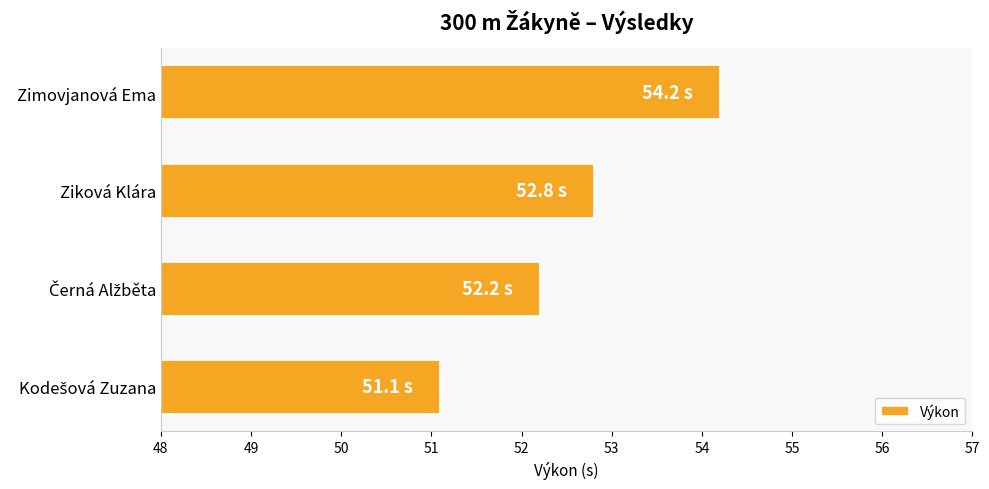

True or false: the data shows 83.2 at Ziková Klára.

False